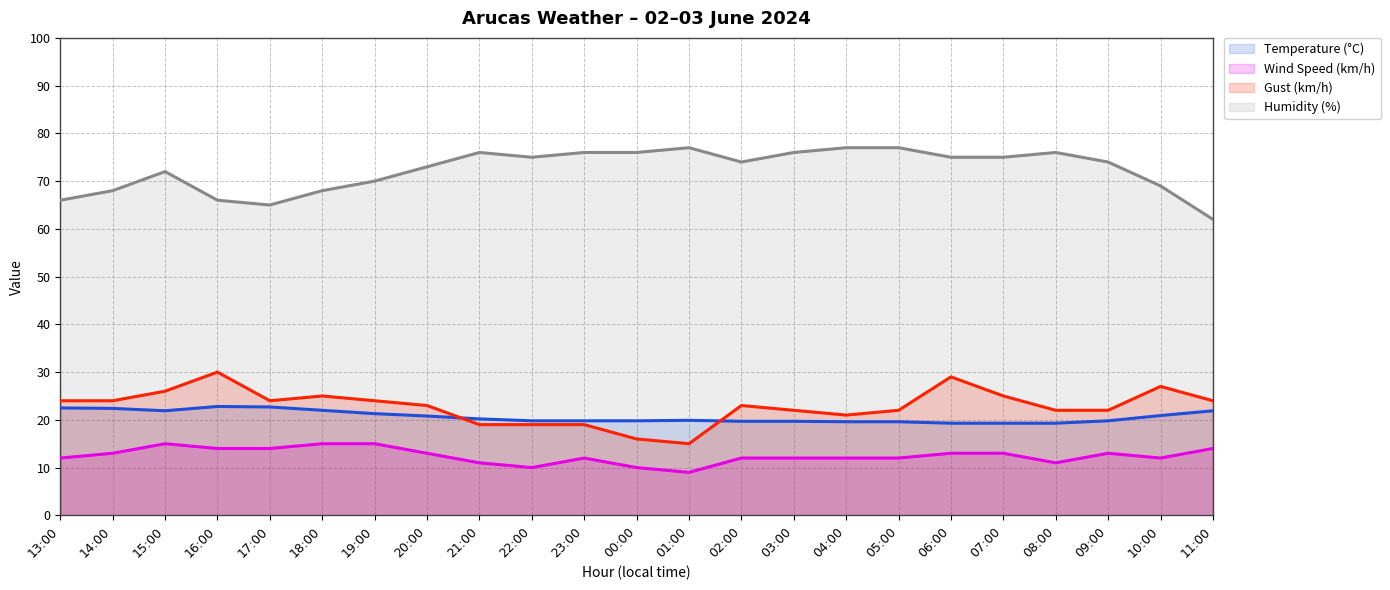

Which category has the lowest value in the Humidity (%) series?

11:00